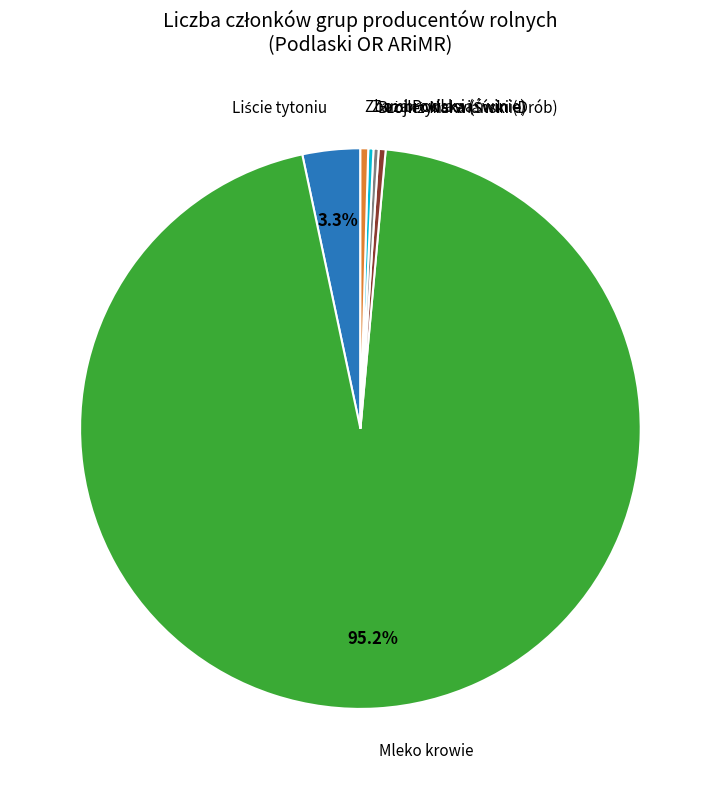

Is there a majority slice in this chart?

Yes